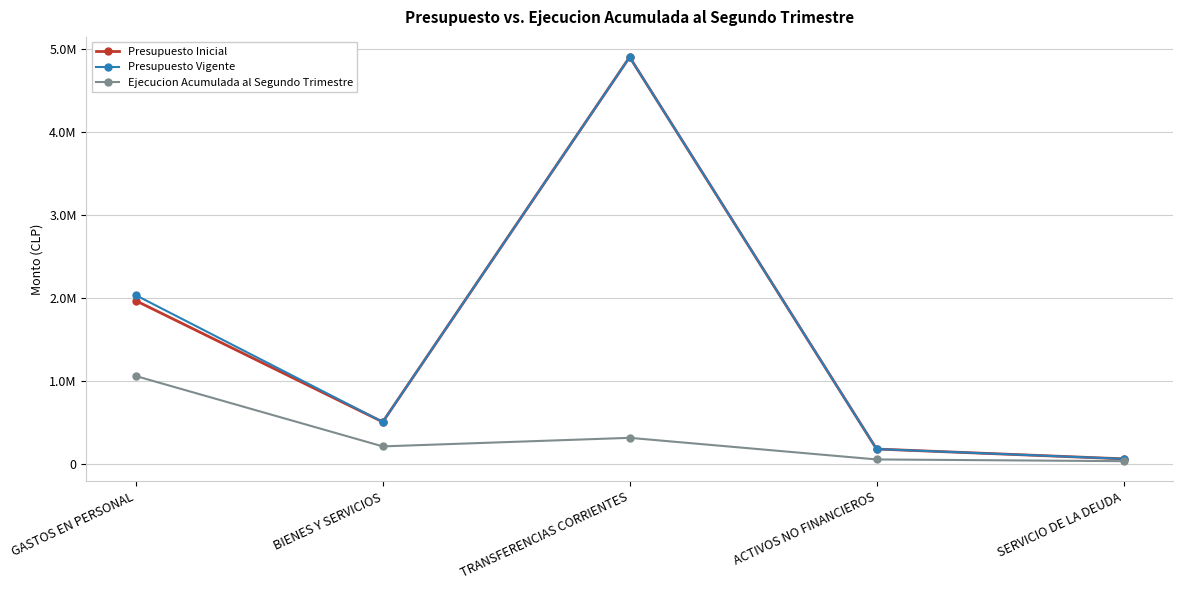

What position from the left is ACTIVOS NO FINANCIEROS?

4